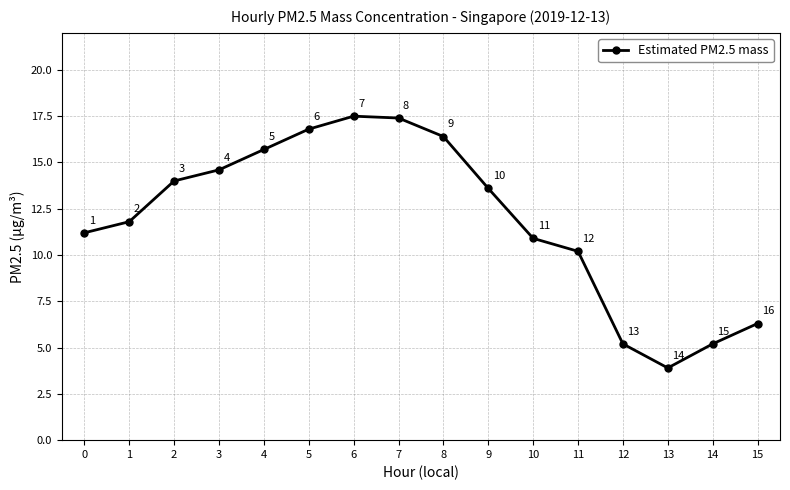

Where is the first local maximum?

6